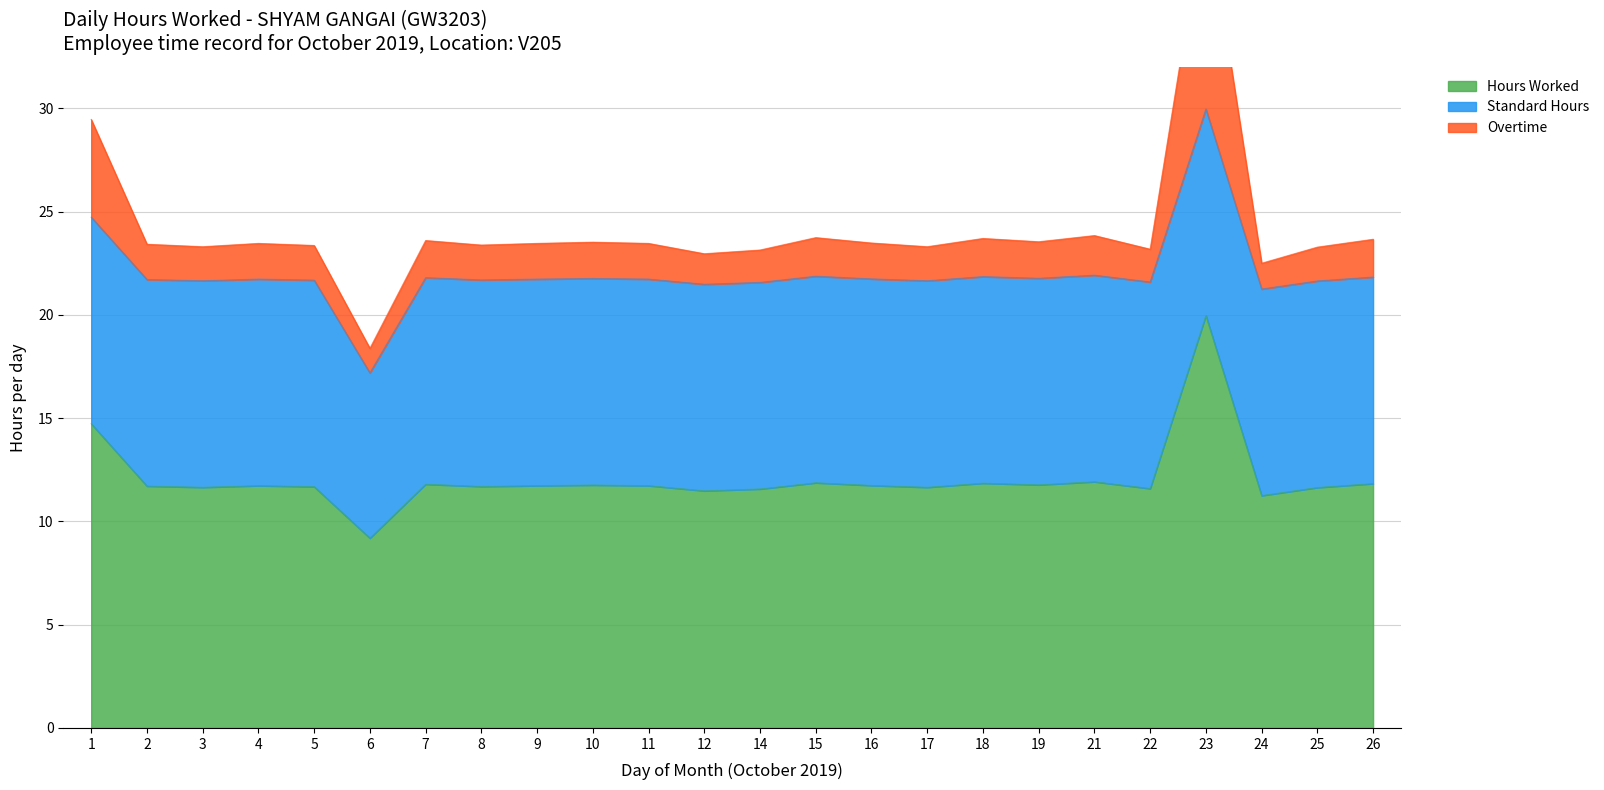

Which series has the largest range (max minus min)?

Hours Worked